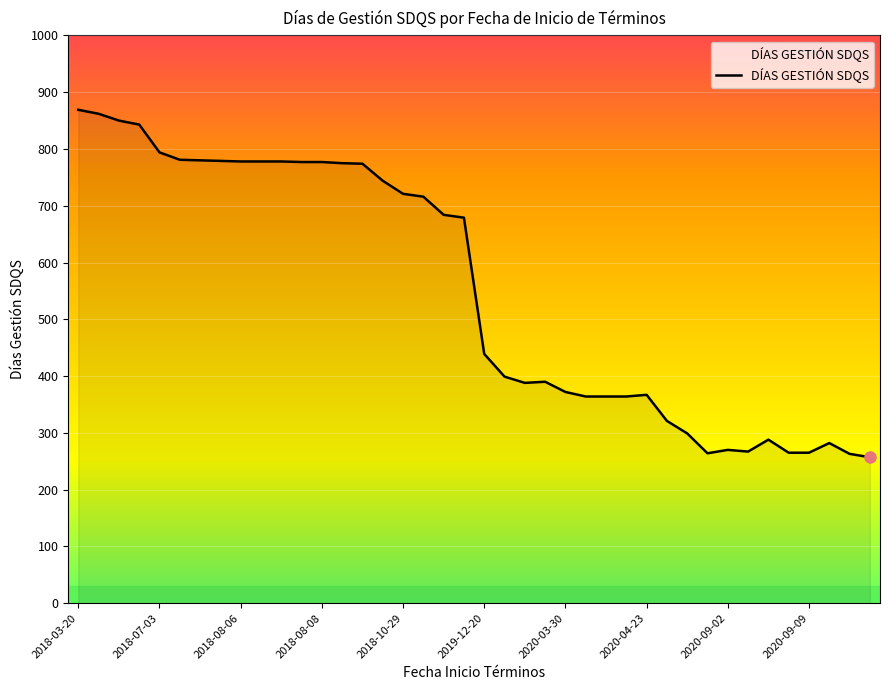

What is the difference between the maximum and minimum values?

612